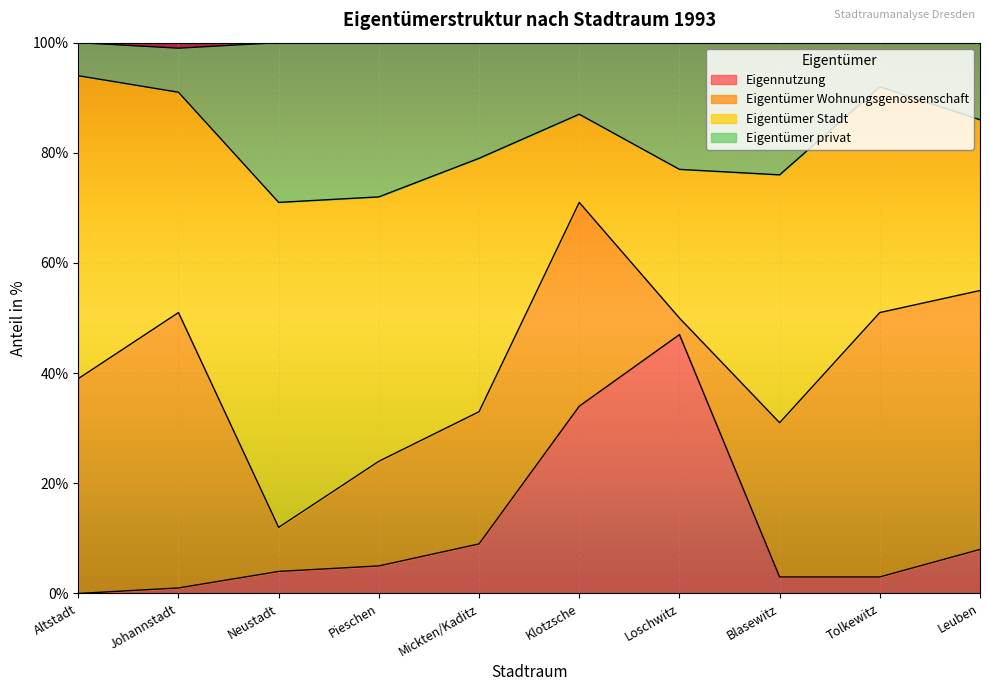

Where is the first local maximum for Eigennutzung?

Loschwitz